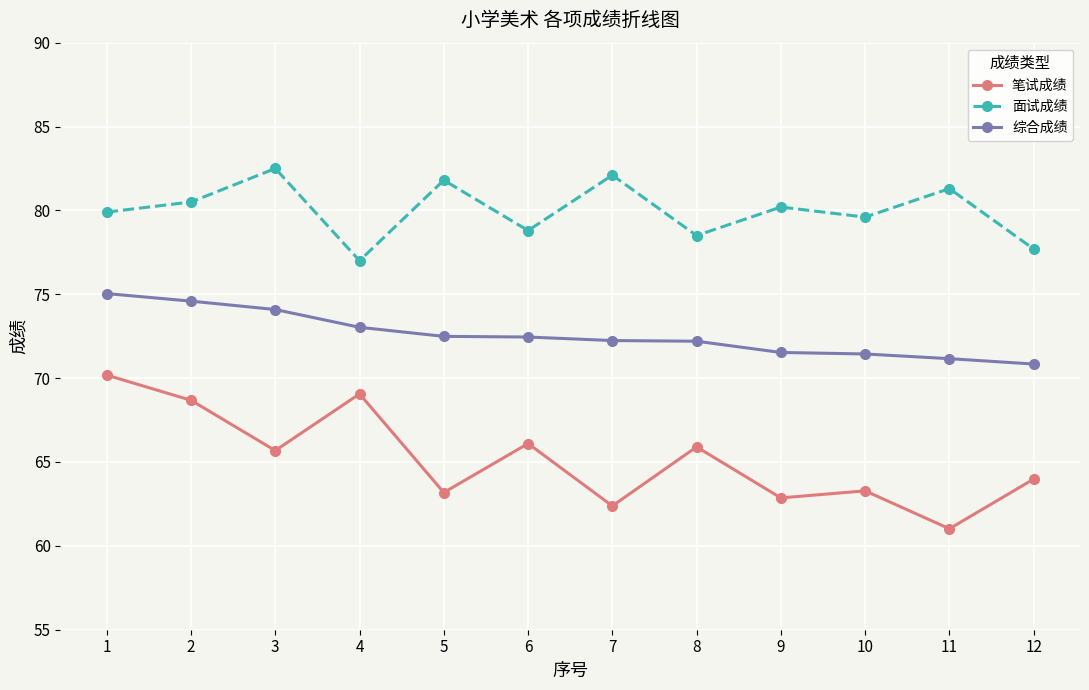

How many categories are shown in the chart?

12